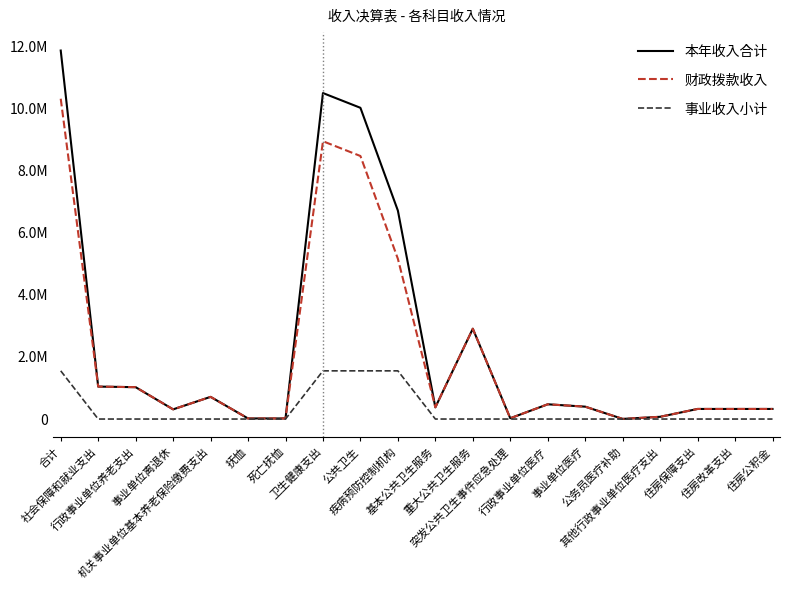

Does the chart have visible grid lines?

No